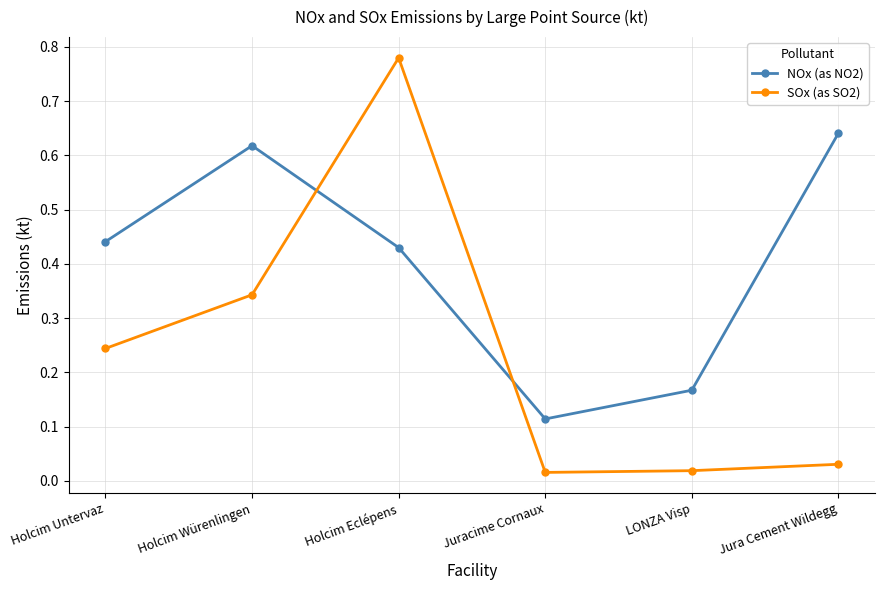

Which series has the largest total across all categories?

NOx (as NO2)